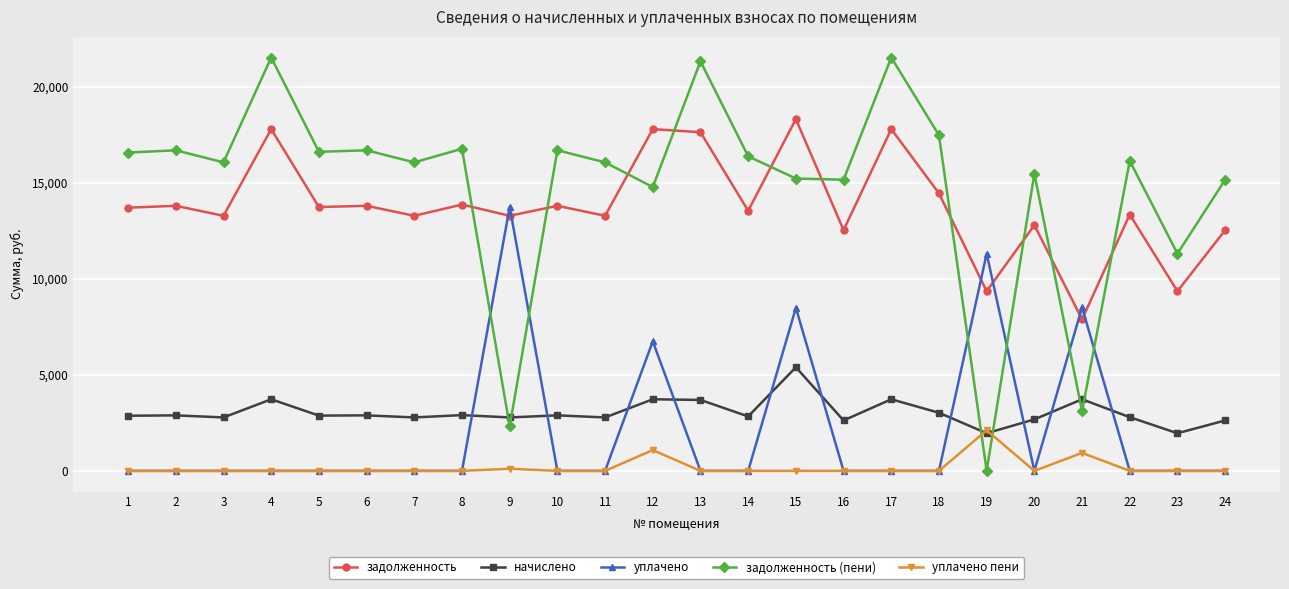

What is the highest value of the задолженность (пени) series?

21529.9